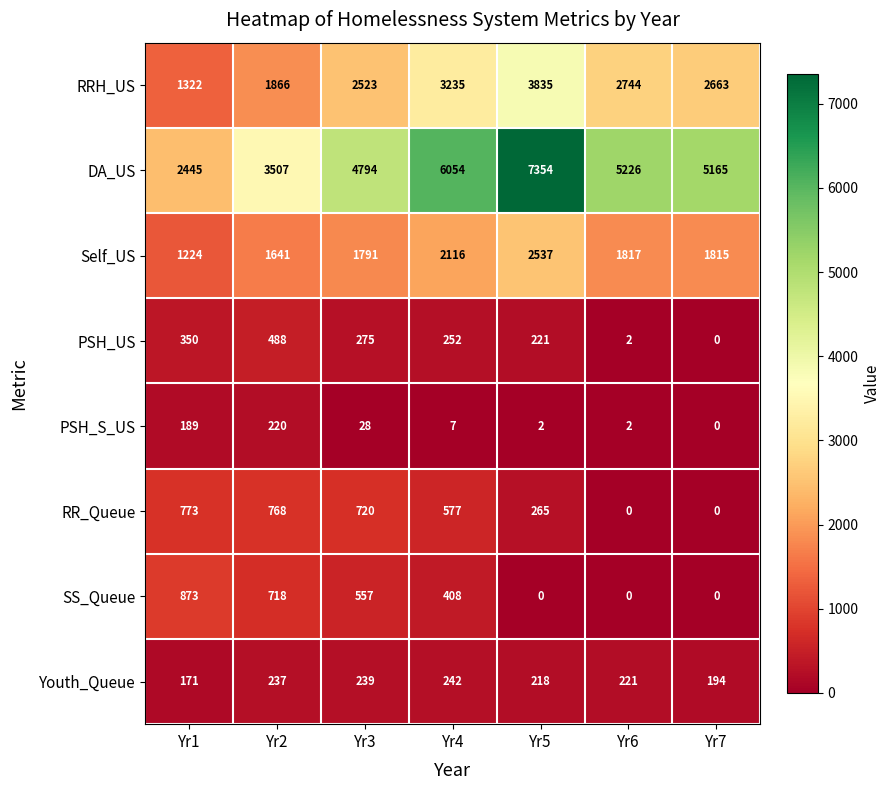

At which category does the chart reach its peak across all series?

Yr5